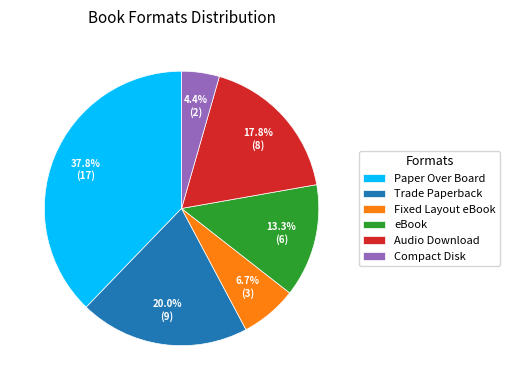

True or false: Fixed Layout eBook accounts for 15% of the total.

False